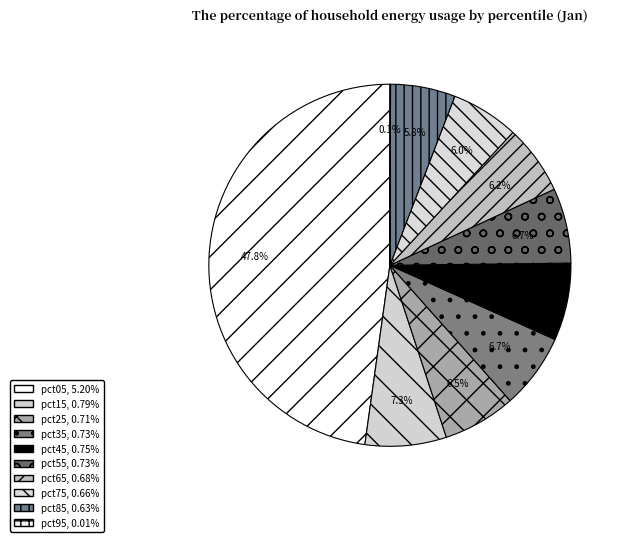

How many slices are in this pie chart?

10